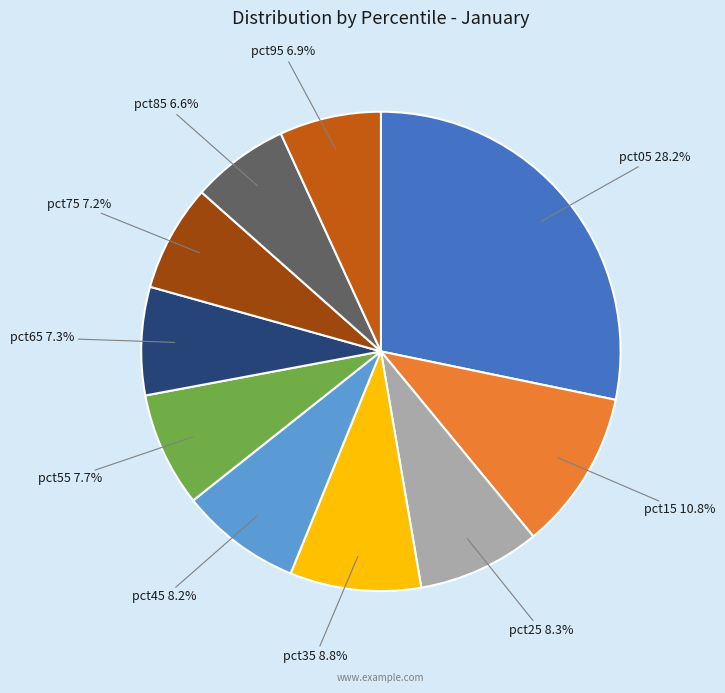

Between pct05 and pct85, which is larger?

pct05